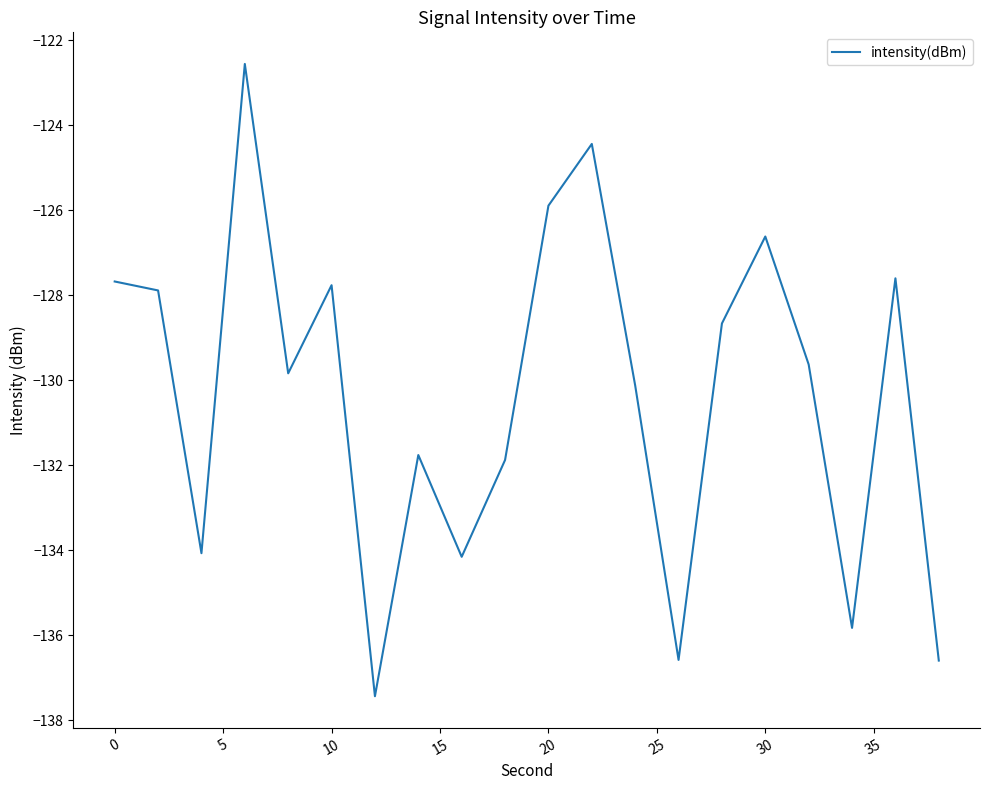

What is the greatest value displayed?

-122.6